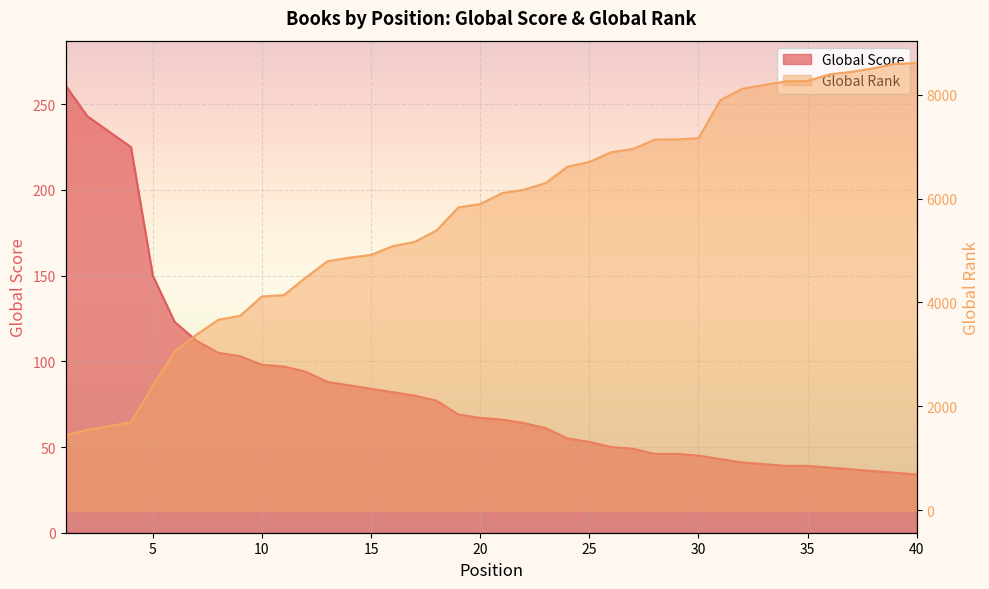

Is it true that Global Score equals 150 at 5?

True